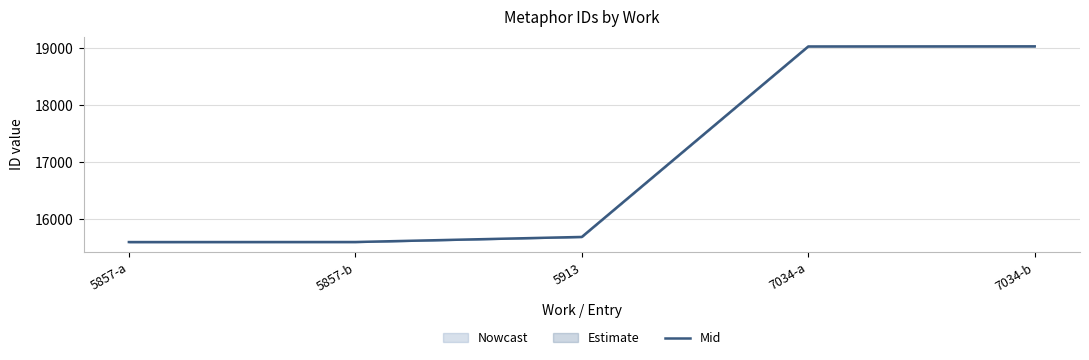

What is the sum of the values at 7034-a and 7034-b?

38050